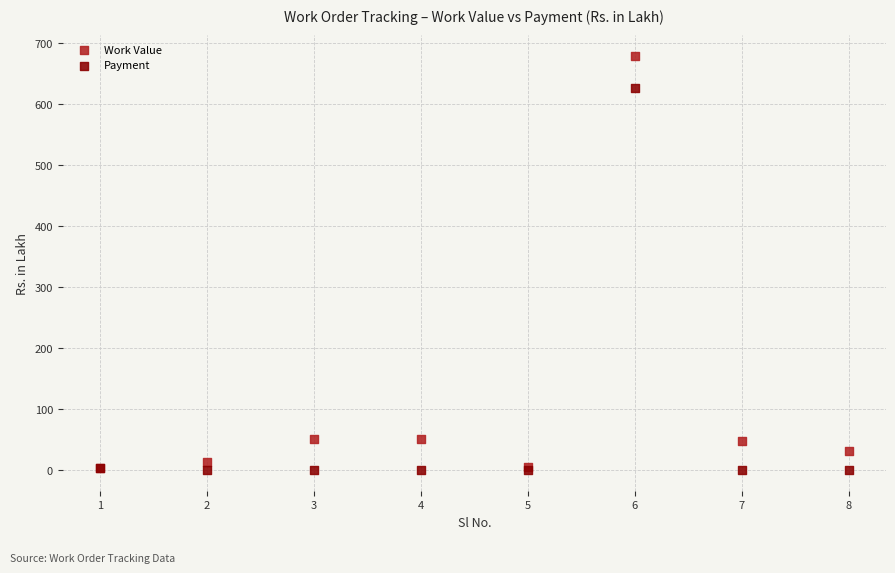

What are all the series names shown in the legend?

Work Value, Payment